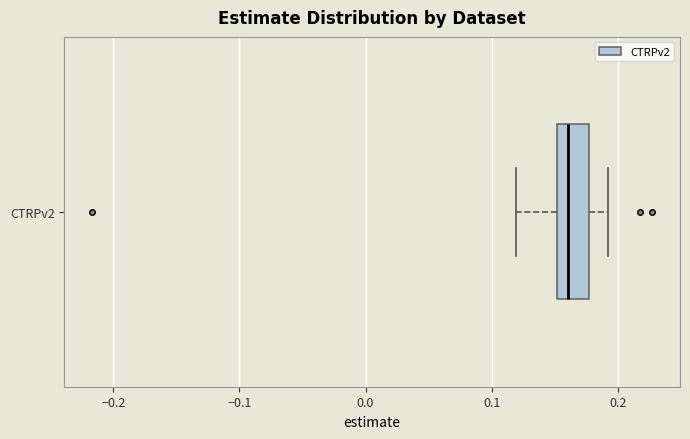

Read this box plot against the x-axis: the position of the median line, the range covered by the box, and the ends of both whiskers. The values are not printed on the chart, so give them approximately, as read against the axis.

median 0.16, box 0.15 to 0.18, whiskers 0.12 to 0.19